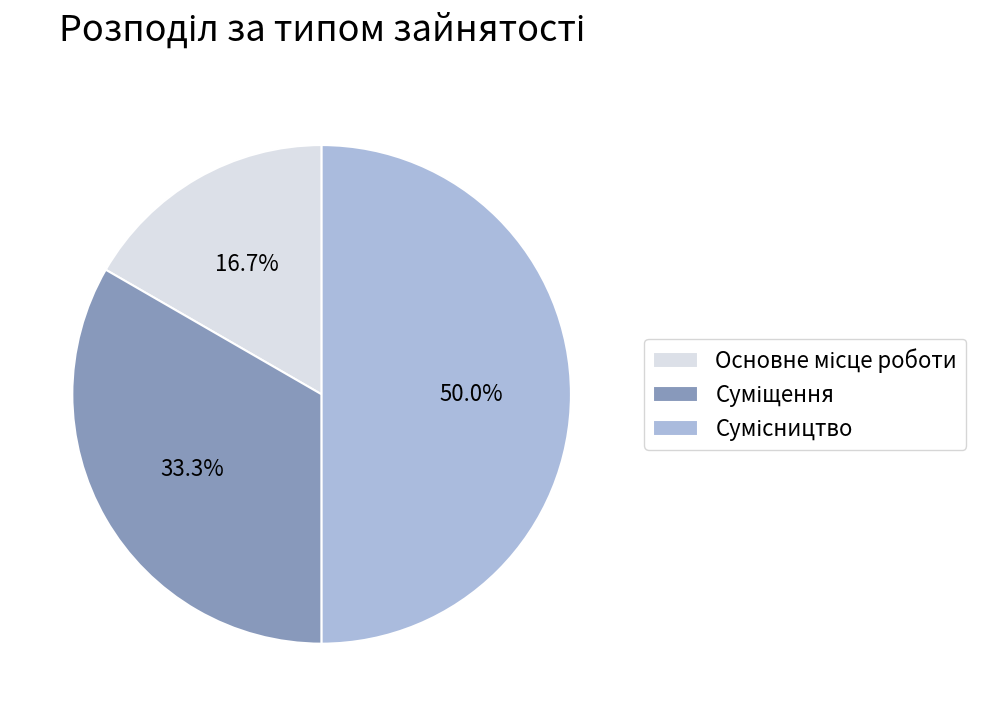

Approximately how many times larger is the value at Основне місце роботи compared to Суміщення?

0.5